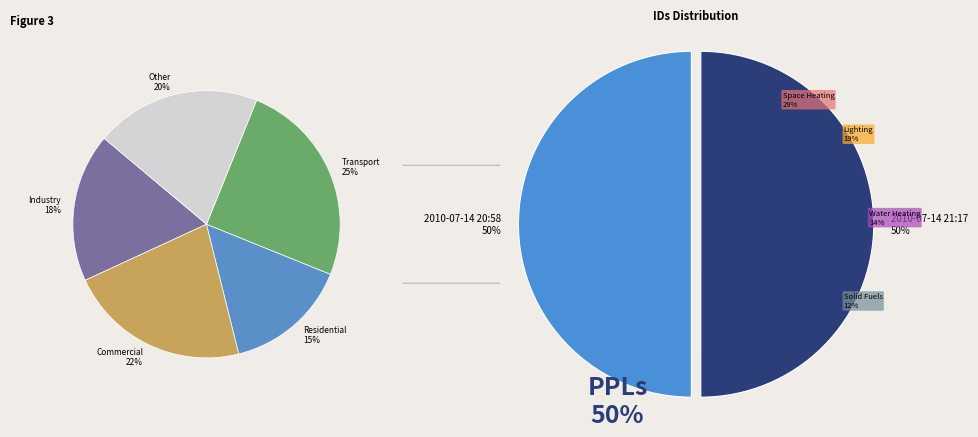

Count the number of slices in the pie.

2